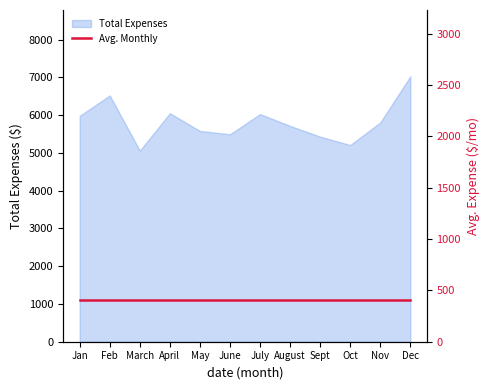

How many lines are shown in the chart?

1